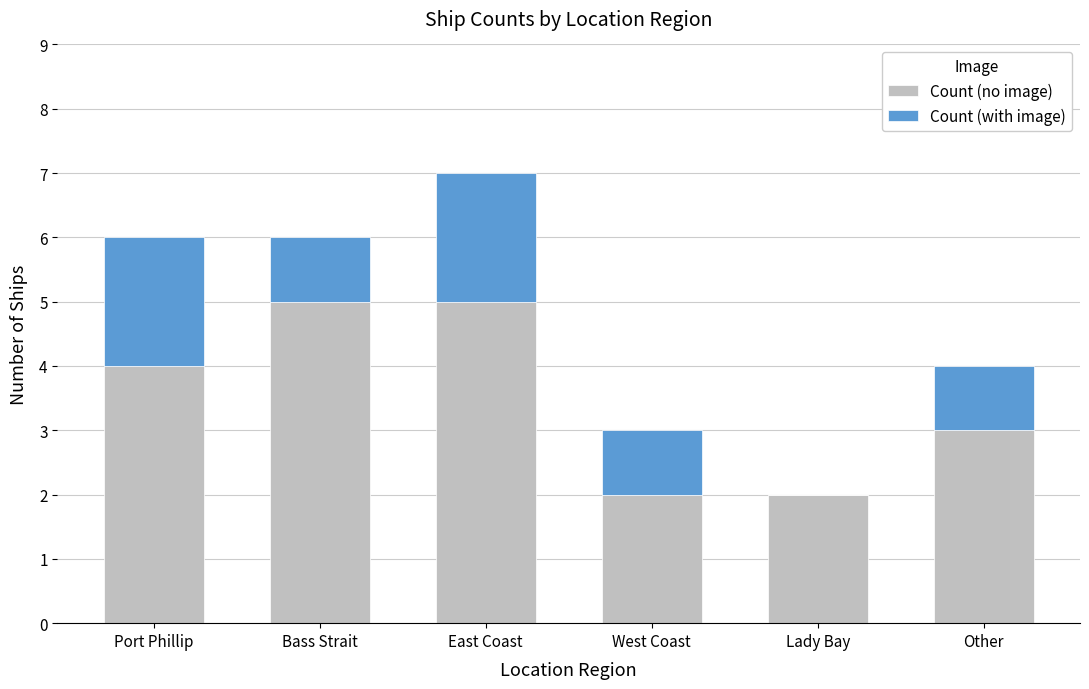

The value of Count (no image) at Other is 3. True or false?

True